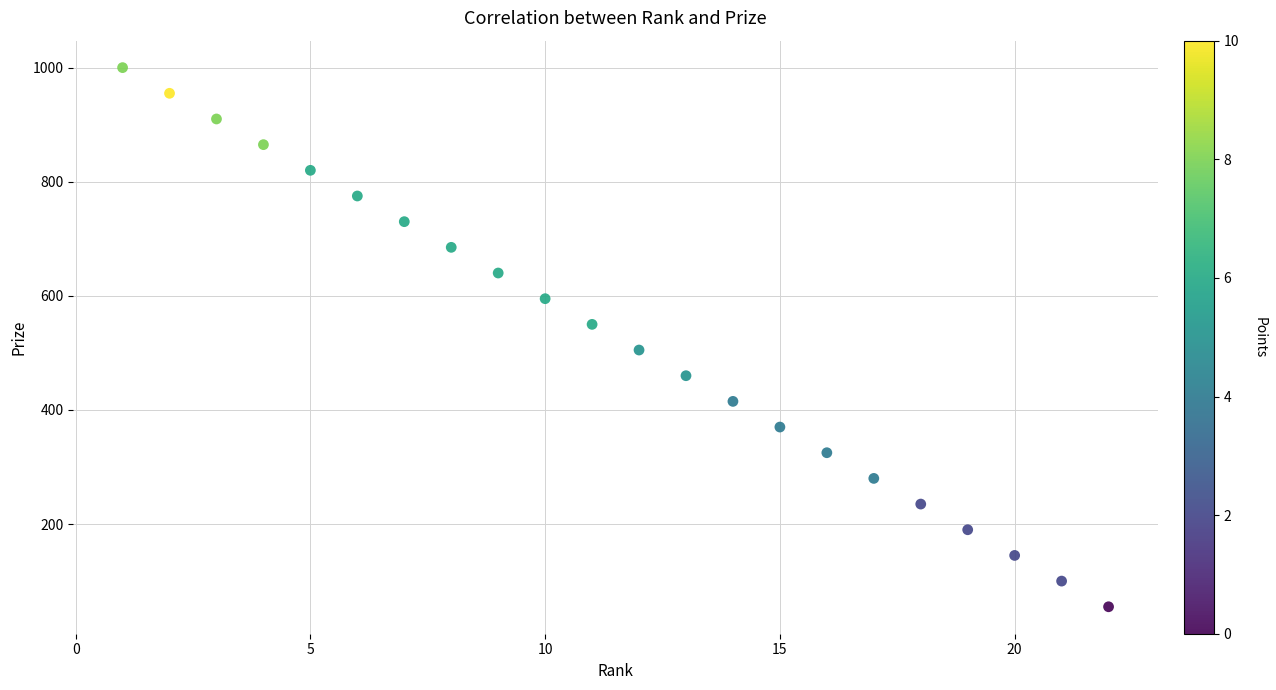

What is the range of X values (max minus min)?

21